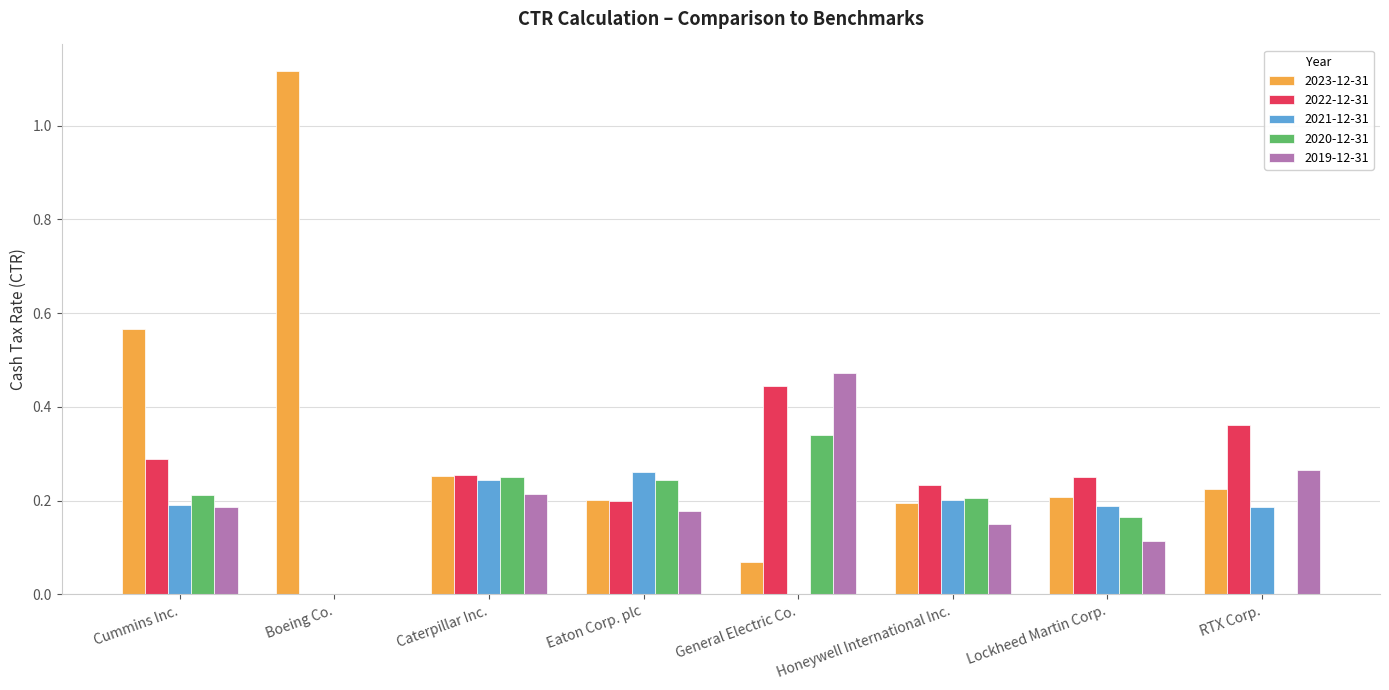

At which label does 2020-12-31 reach its peak?

General Electric Co.